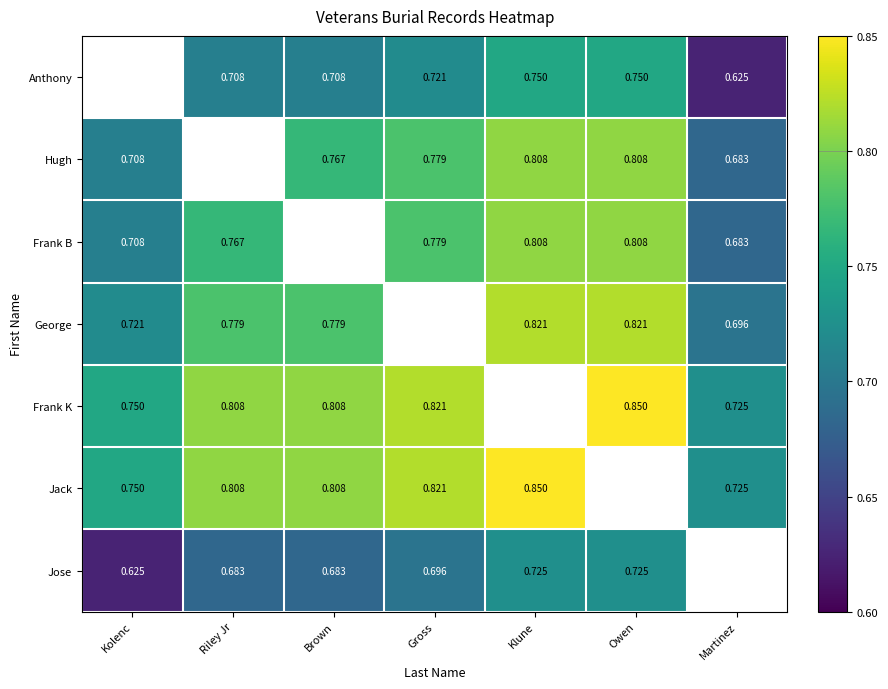

Is the value of George at Riley Jr greater than the value of Frank B at Kolenc?

Yes